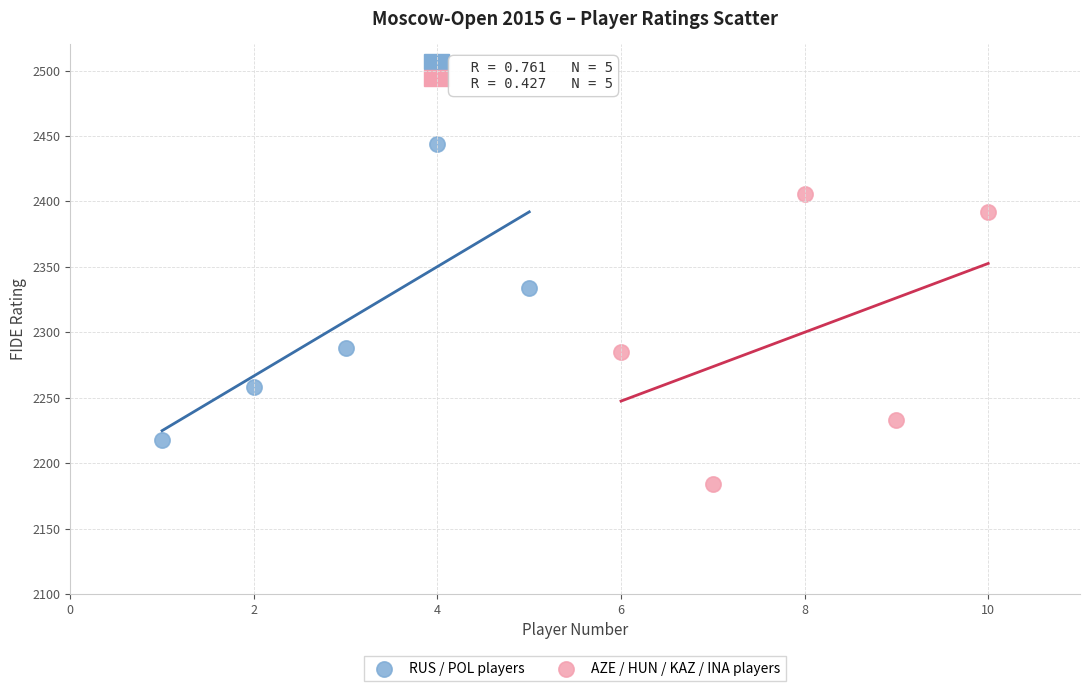

Which series reaches the minimum Y coordinate?

AZE / HUN / KAZ / INA players